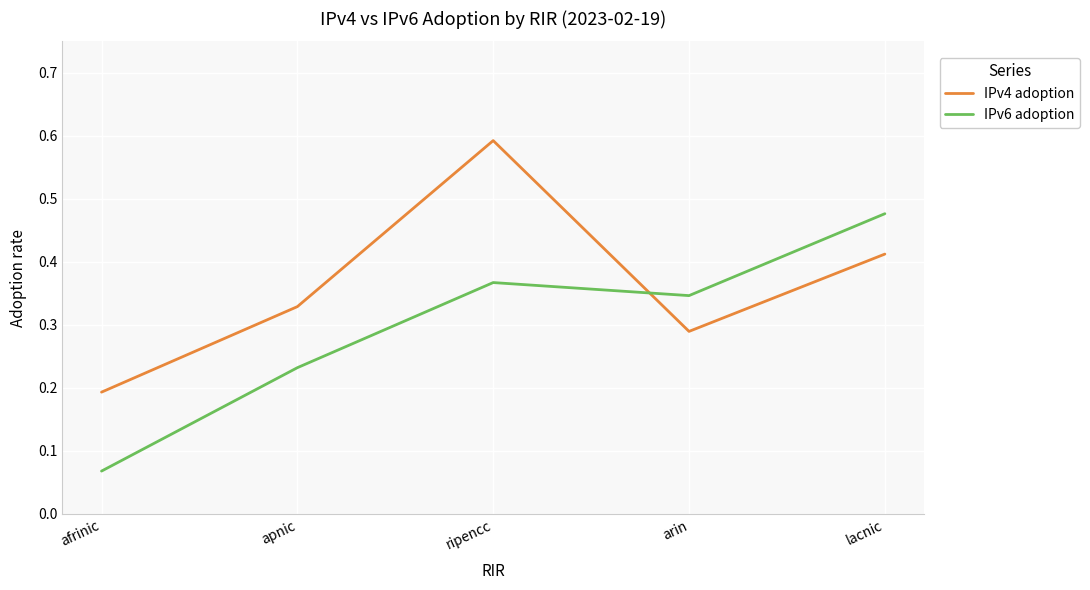

Between which two adjacent categories do IPv6 adoption and IPv4 adoption first intersect?

ripencc and arin